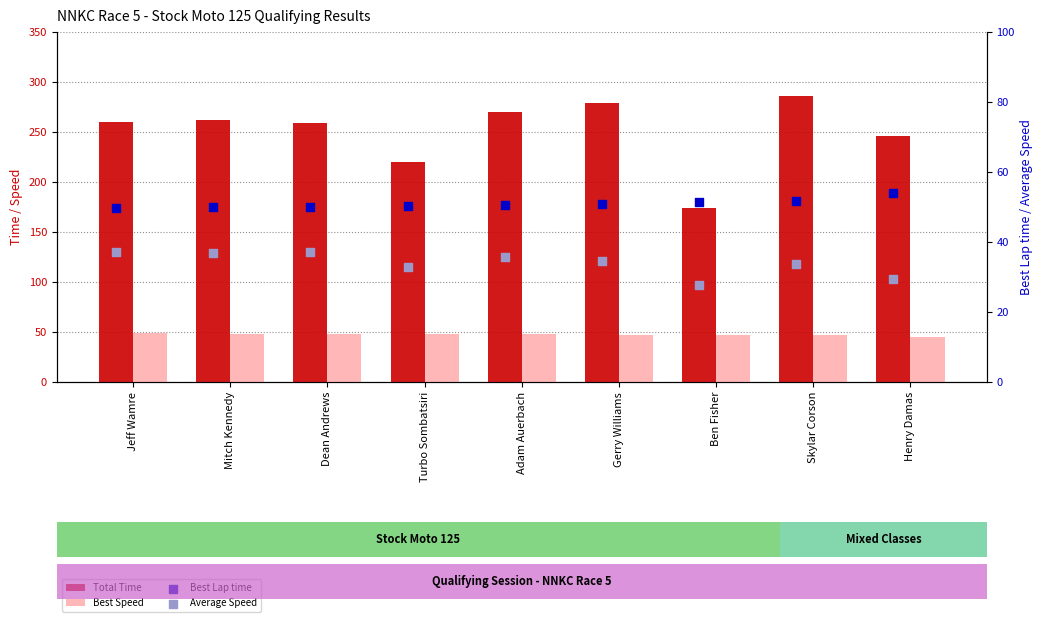

At which category is the sum across all series the highest?

Skylar Corson